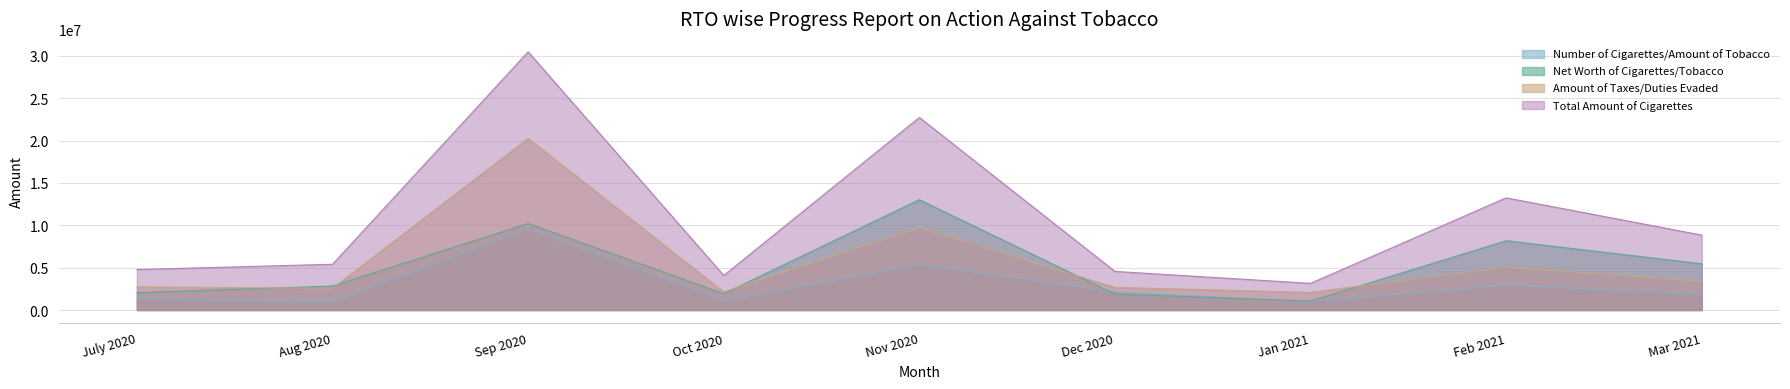

What is the value of the Net Worth of Cigarettes/Tobacco point at the 6th from the left?

1878870